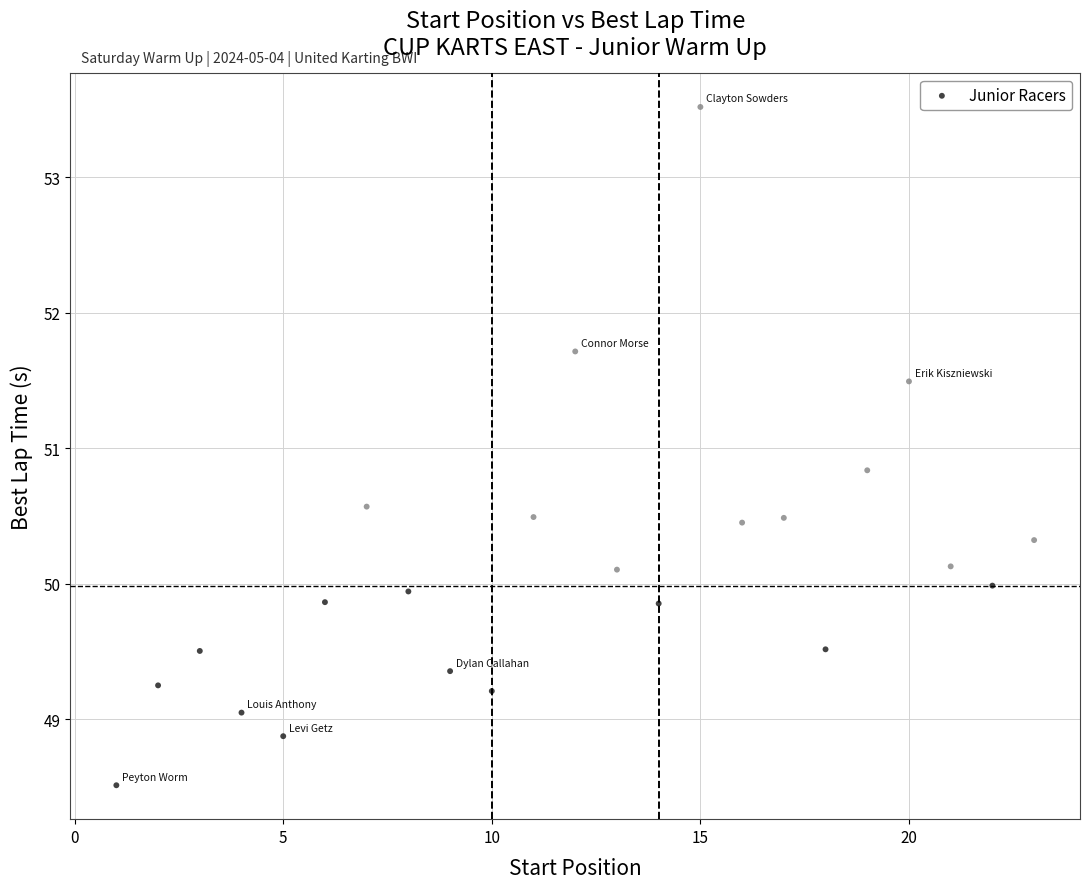

What Y value in the scatter plot is closest to 51?

50.8